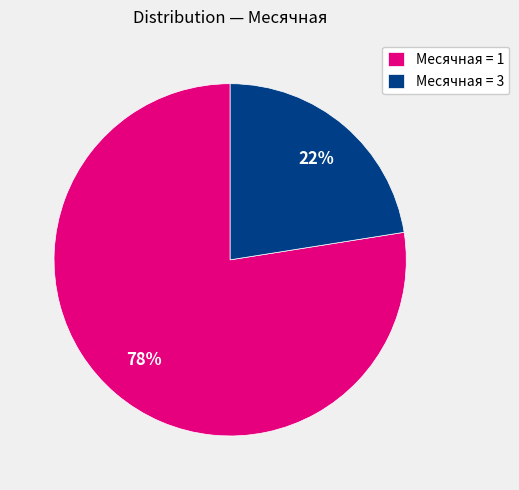

What is the ratio of the value at Месячная = 3 to the value at Месячная = 1?

0.3